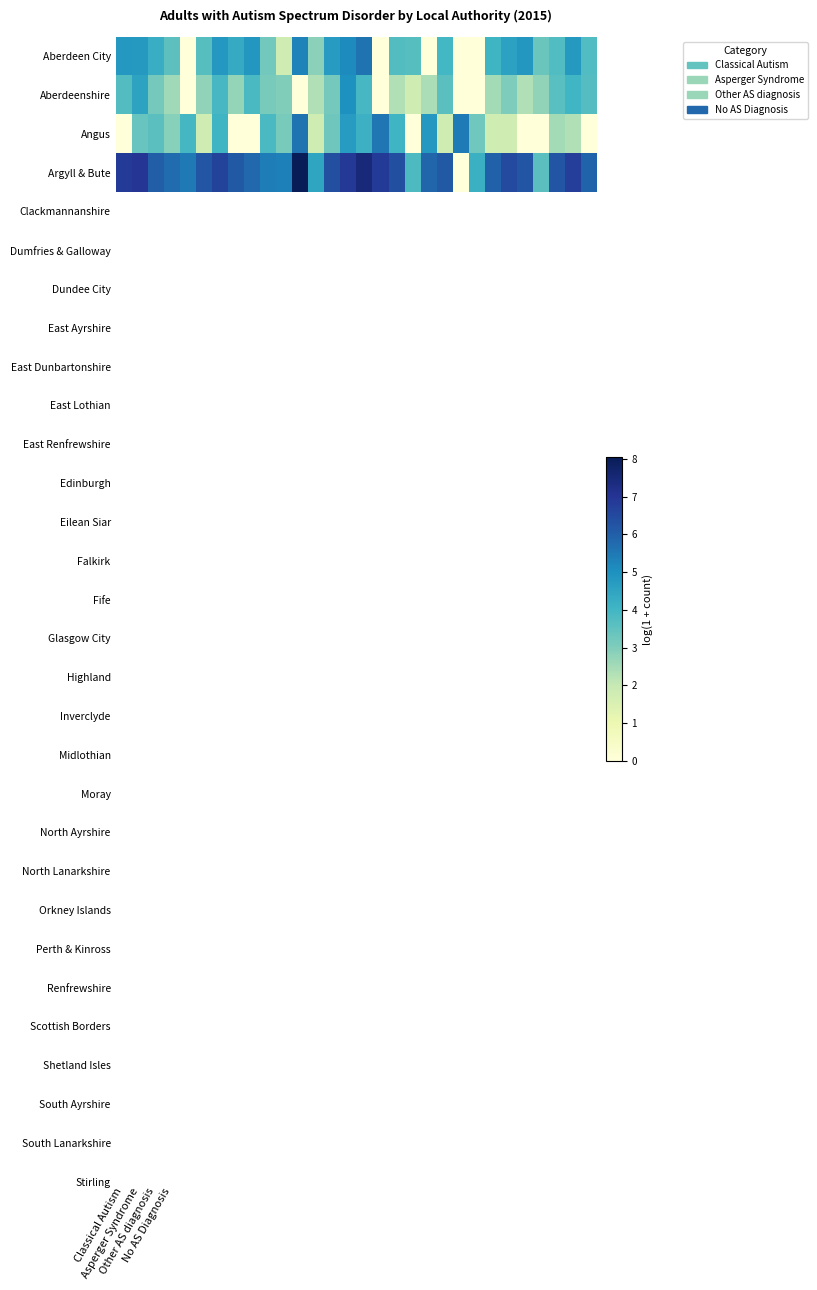

Which series has the largest range (max minus min)?

Argyll & Bute